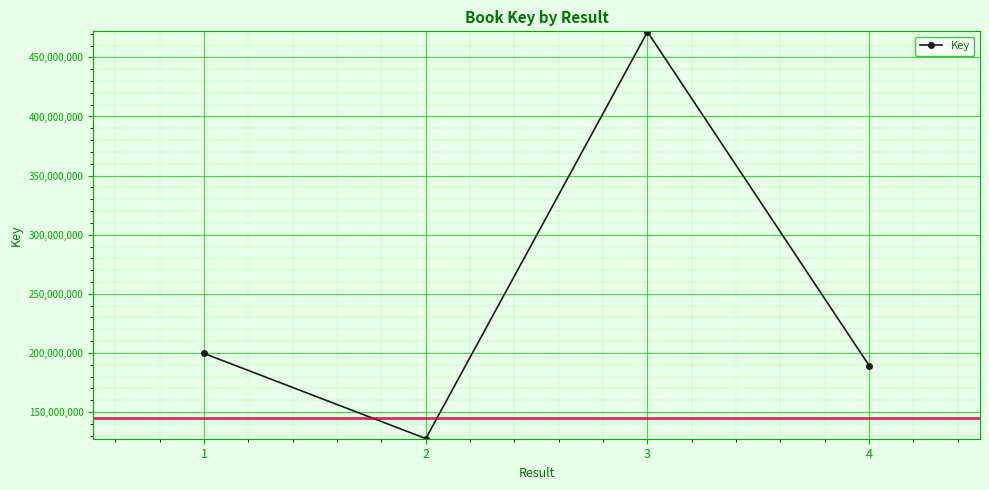

What is the change in value from 2 to 3?

+343973509